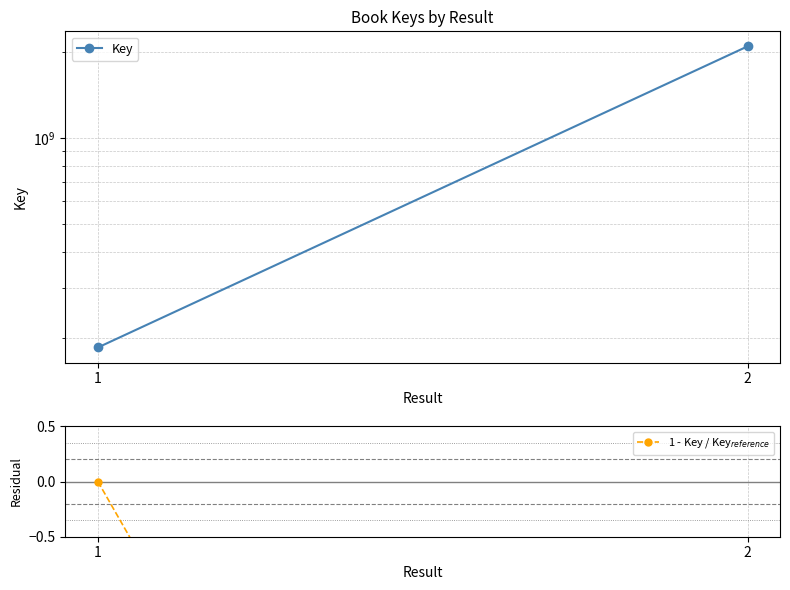

Which has a higher value, 2 or 1?

2